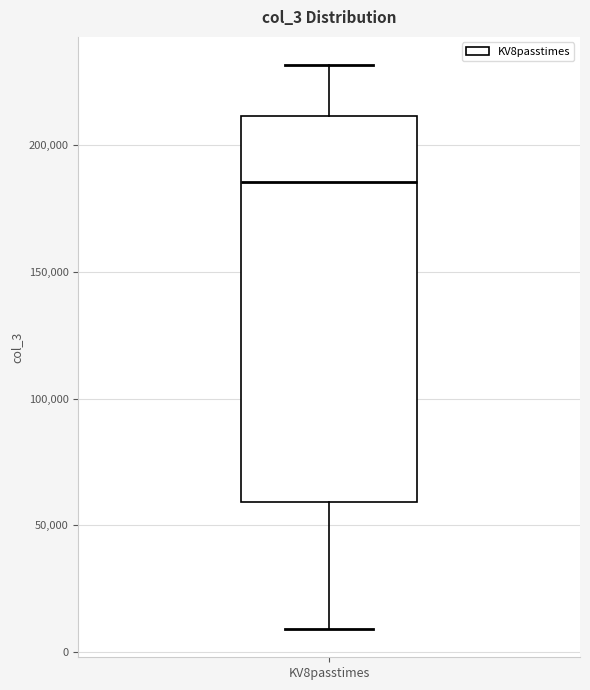

Transcribe this box plot: give where the median line is, the range the box spans, and where the two whiskers end, as read against the y-axis. The values are not printed on the chart, so give them approximately, as read against the axis.

median 185000, box 60000 to 210000, whiskers 10000 to 230000